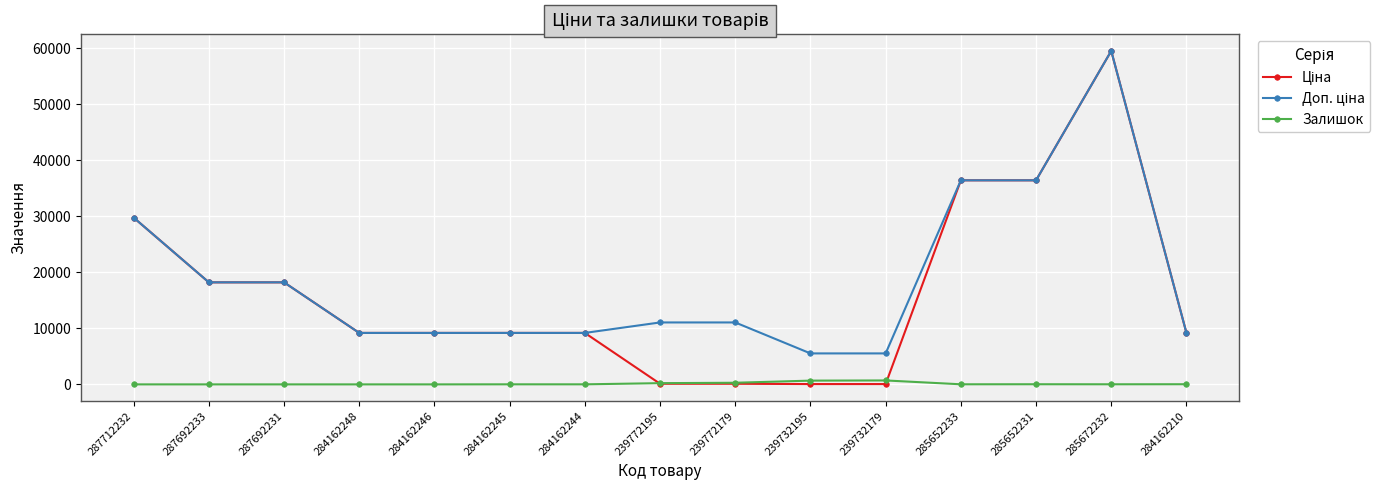

At how many categories does at least one series exceed 2596?

15